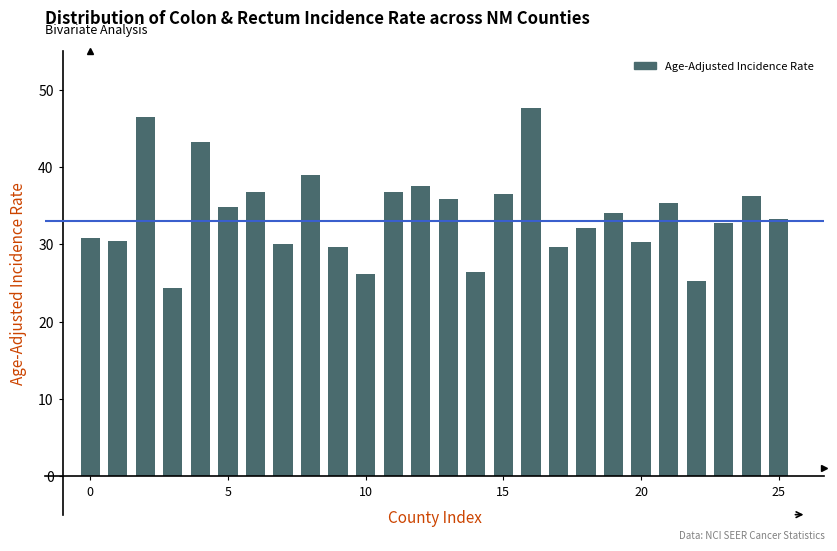

What is the value of the 23rd bar from the left?

25.2